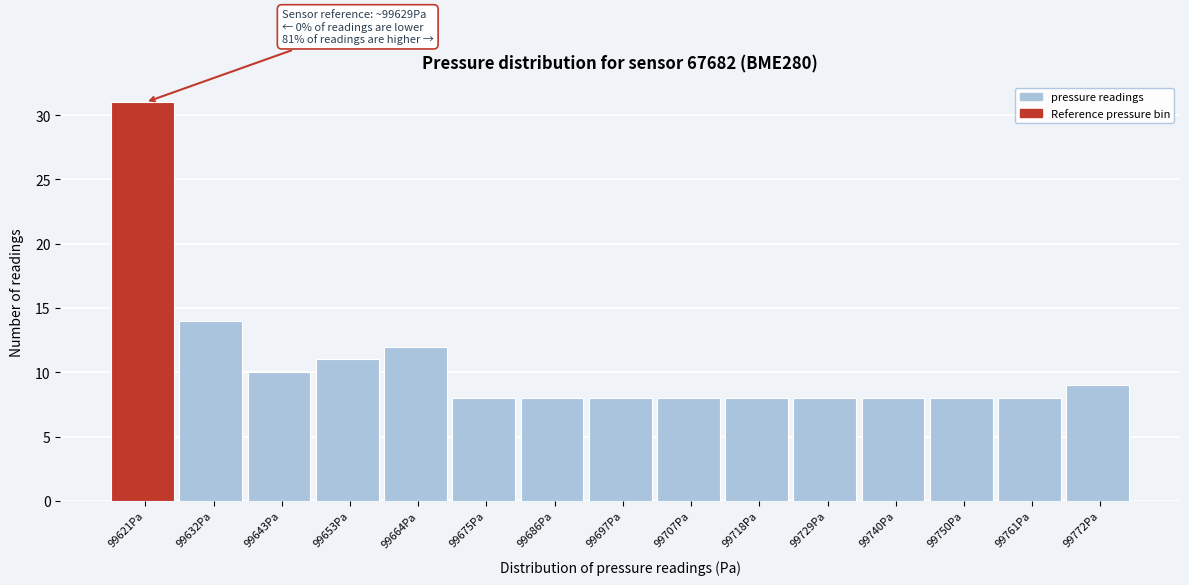

Reading right to left, extract all data points from this chart.

9	8	8	8	8	8	8	8	8	8	12	11	10	14	31